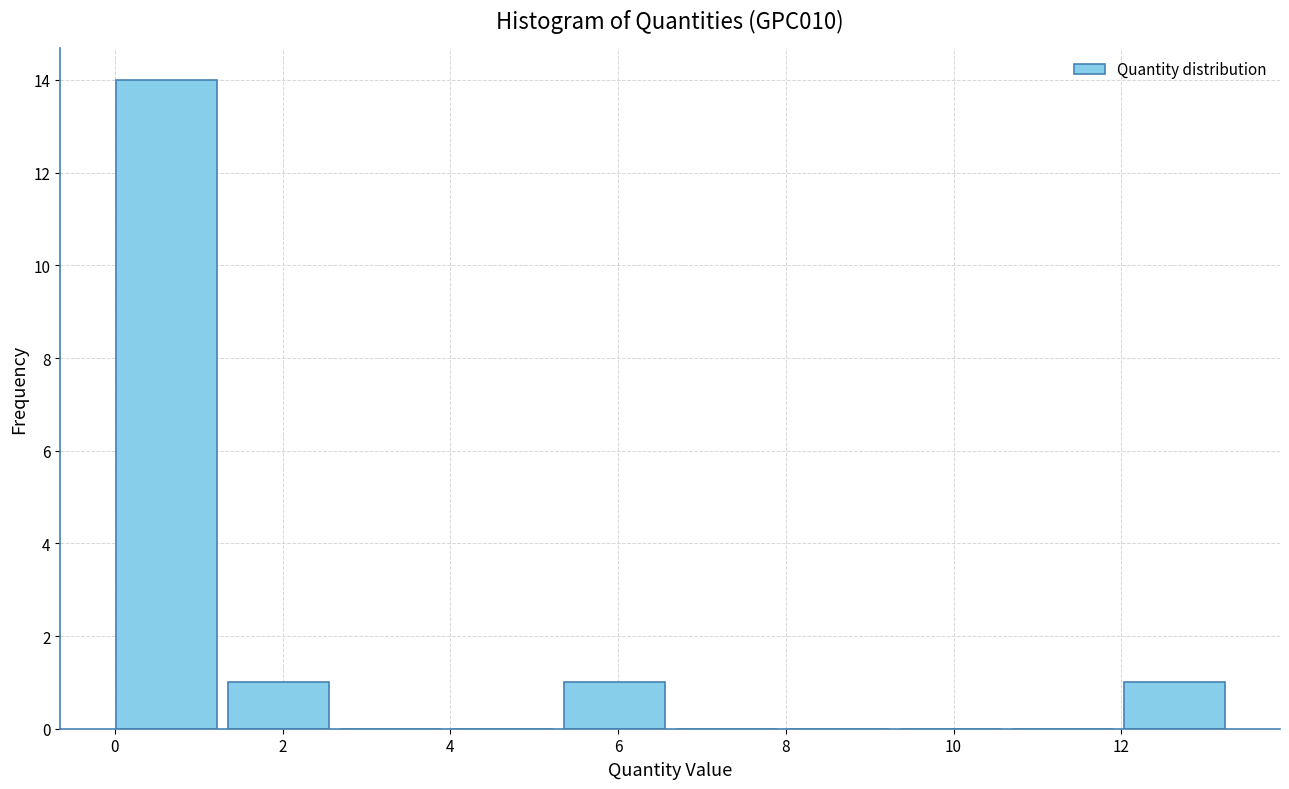

What is the height of the bar covering 1.4 to 2.6 on the x-axis? Neither the bar edges nor the heights are printed on the chart, so give them approximately, as read against the axes.

1